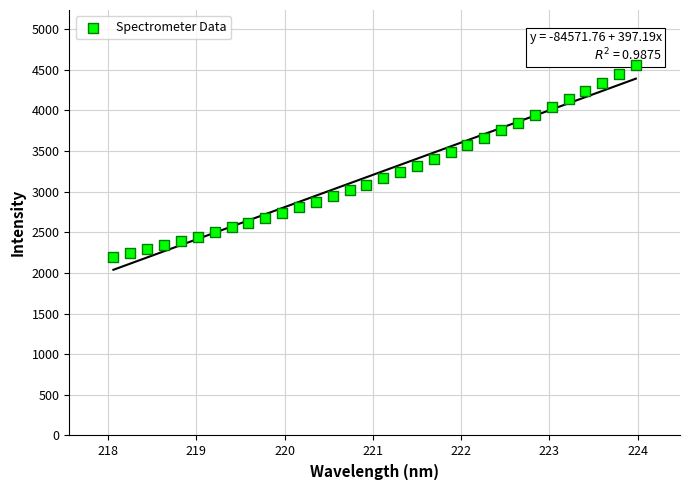

What is the range of Y values (max minus min)?

2356.3